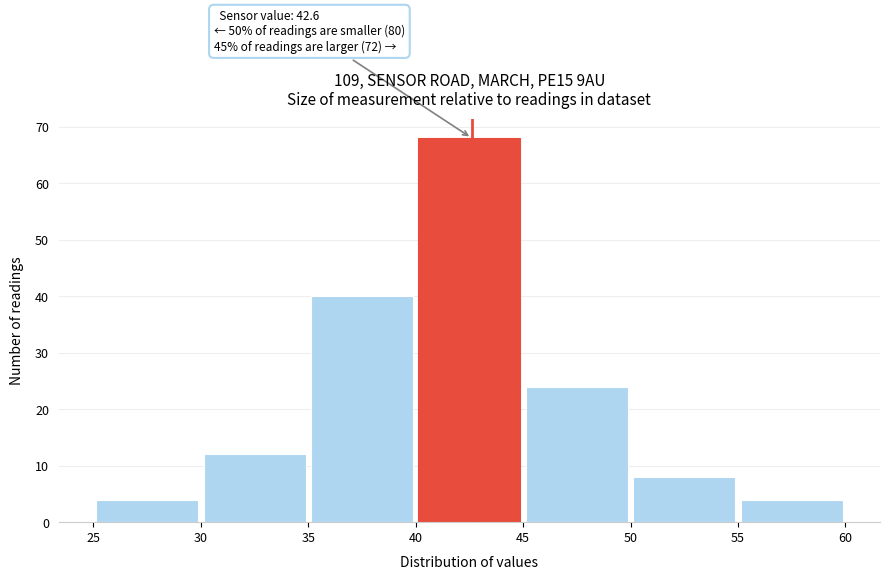

Over which range of the x-axis is the bar tallest?

40 to 45